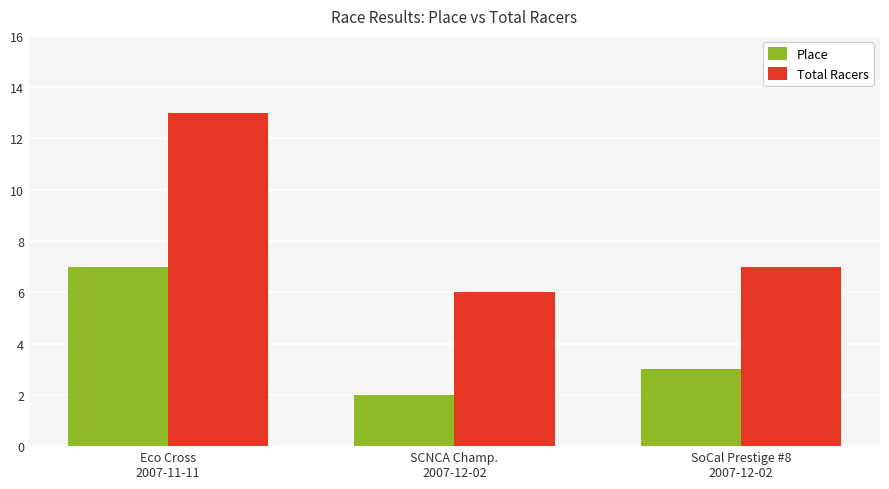

What is the value of the Total Racers bar at the 3rd from the left?

7